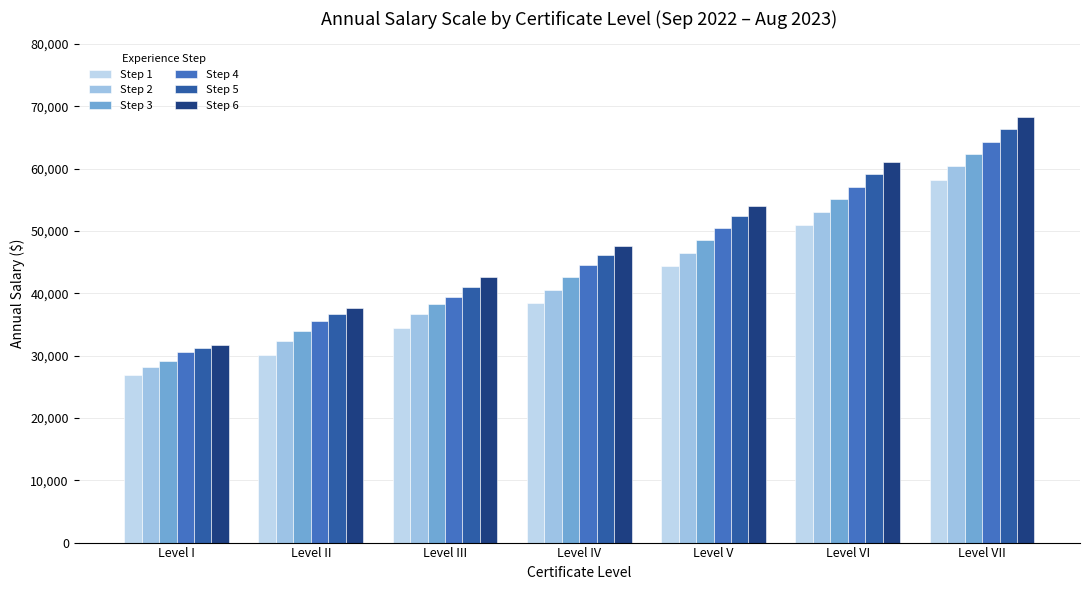

Reading left to right, extract all data points from this chart.

Step 1: 26823.6	30157.2	34407.7	38432.2	44346.9	50917.5	58148.2
Step 2: 28195.9	32393.4	36623.8	40592.0	46535.3	53135.7	60403.5
Step 3: 29173.3	33942.9	38315.5	42570.3	48522.1	55117.1	62385.0
Step 4: 30534.0	35512.6	39484.0	44549.6	50500.4	57094.3	64353.7
Step 5: 31296.0	36725.6	41015.5	46090.7	52482.9	59081.1	66353.2
Step 6: 31763.0	37584.2	42570.3	47629.6	54044.1	61062.6	68314.5